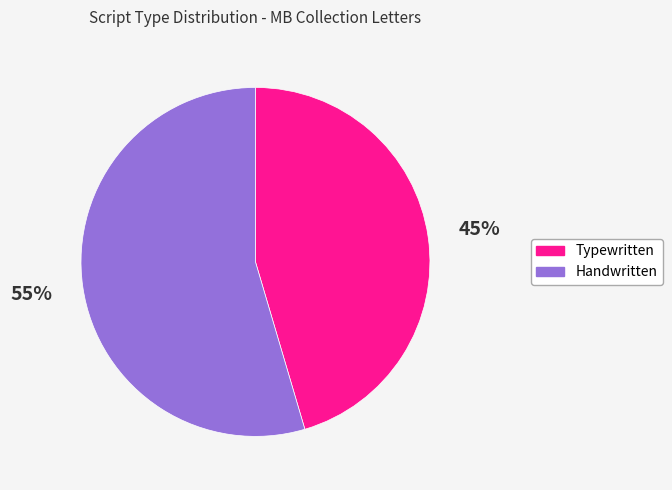

Does any single category account for the majority?

Yes